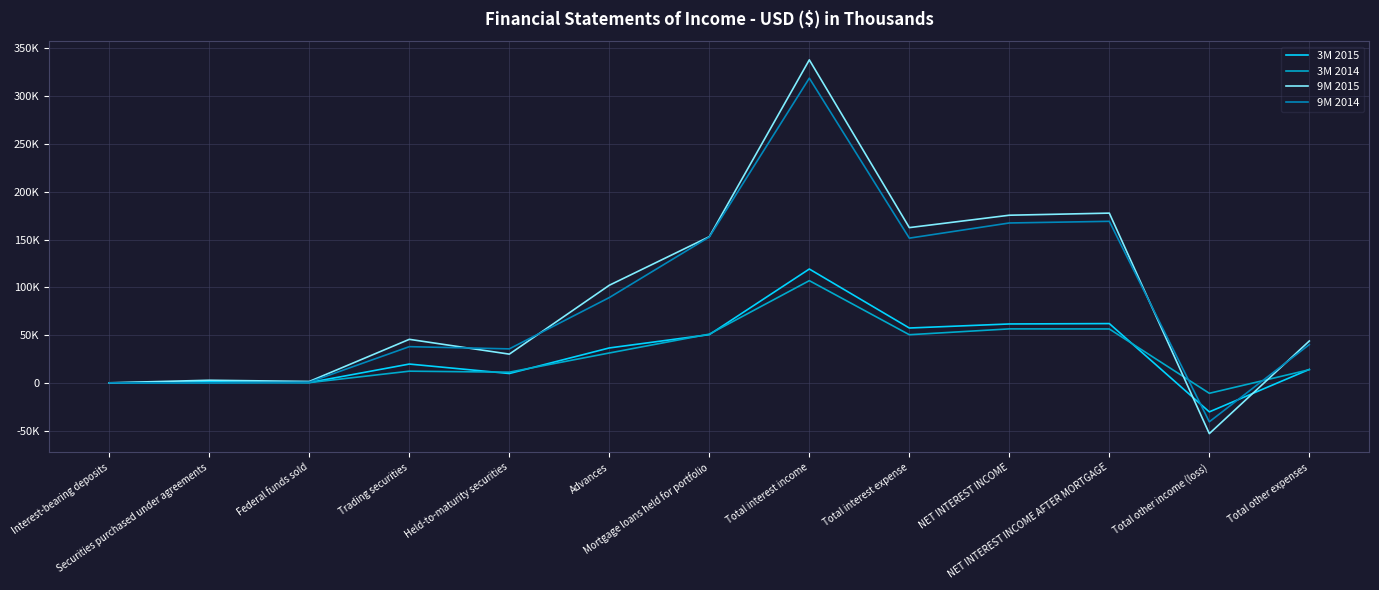

True or false: 9M 2015 has more than 0 points higher than both neighbors.

True